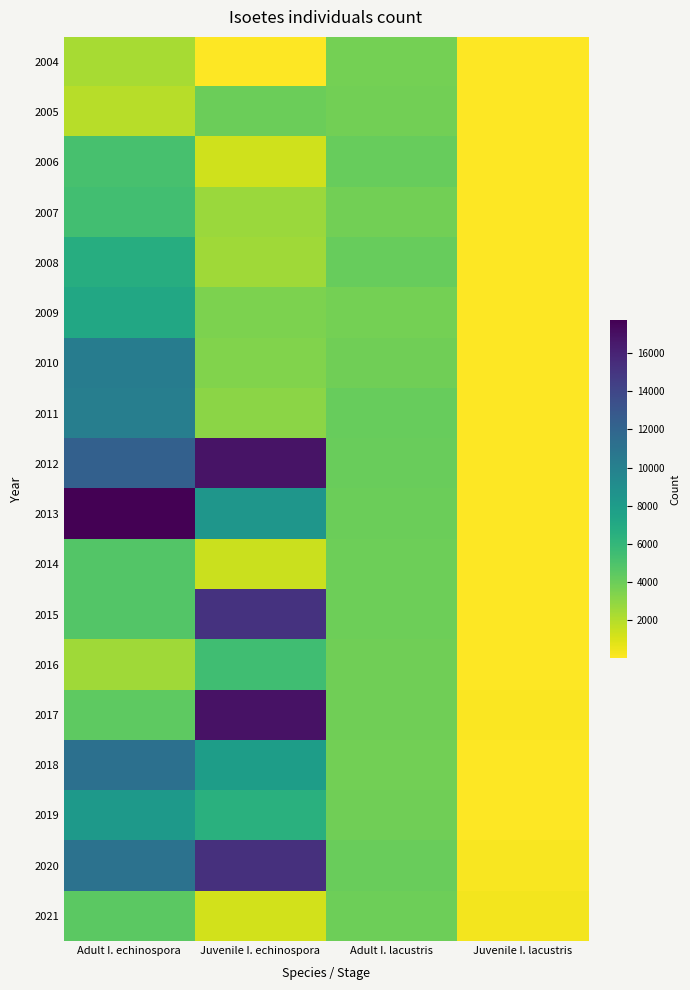

What is the spread (max minus min) of values at Adult I. lacustris?

443